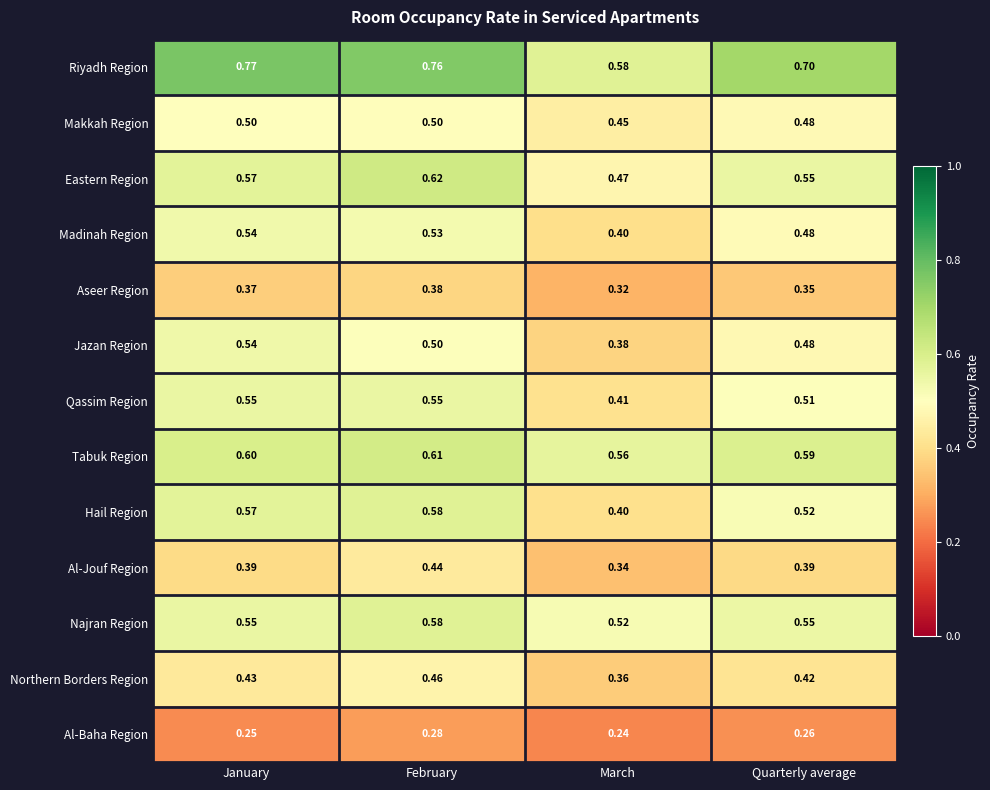

What is the total value across all series at February?

6.8